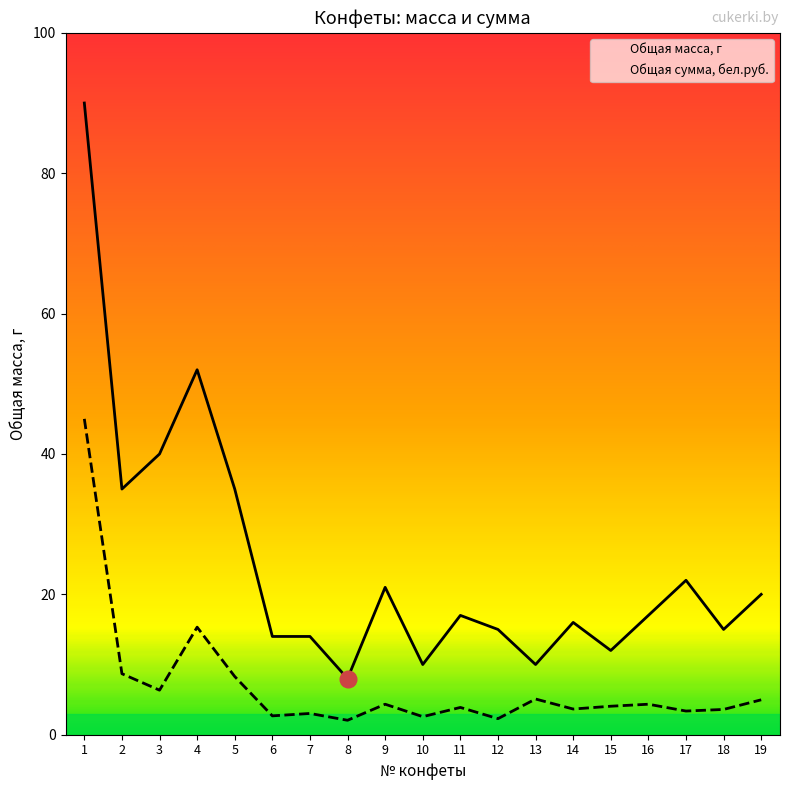

What is the value of the Общая сумма, бел.руб. point at the 18th from the left?

3.6